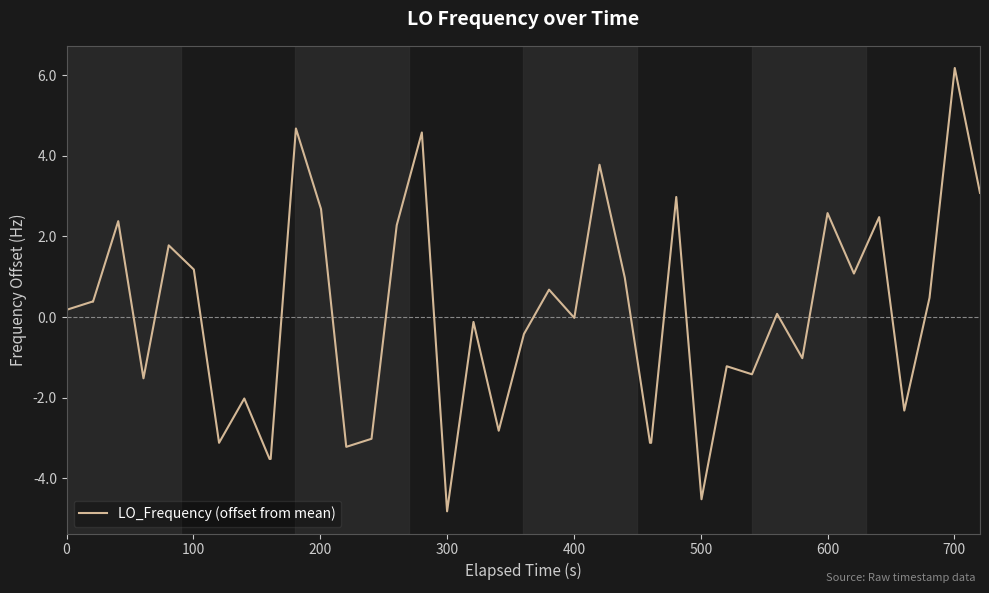

What is the greatest value displayed?

6.2